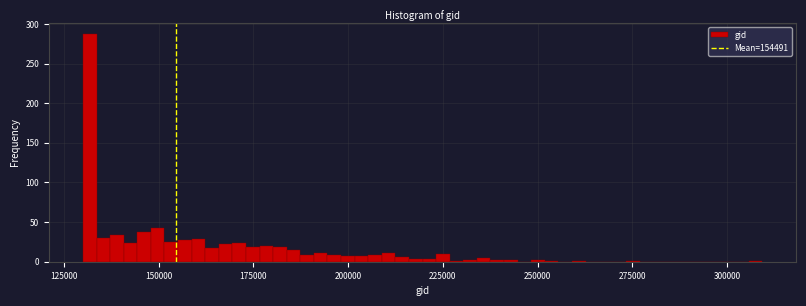

Read against the x-axis, roughly where is the centre of the tallest bar?

130000